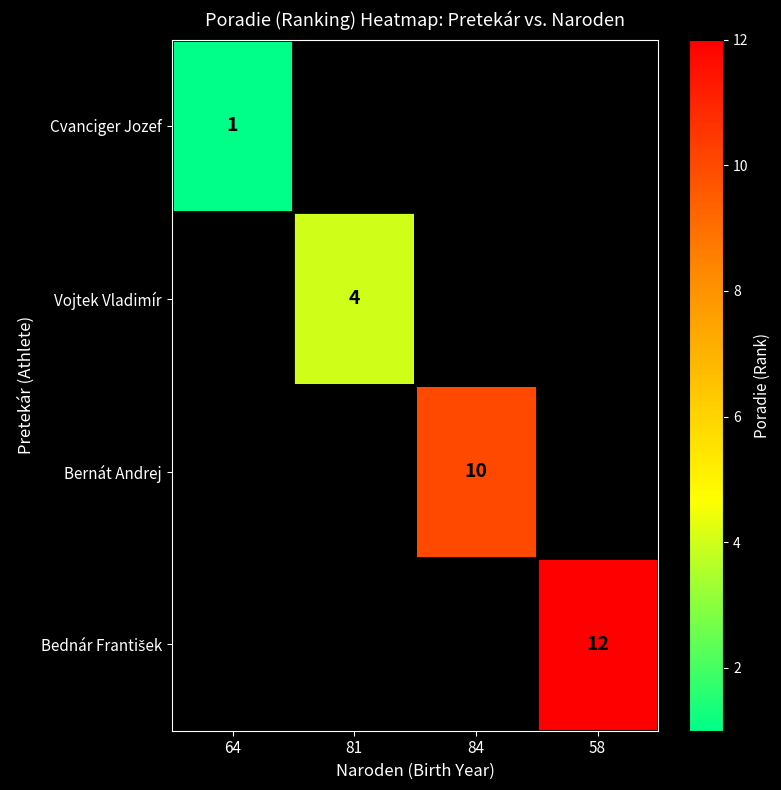

The value of Bernát Andrej at 84 is 10. True or false?

True